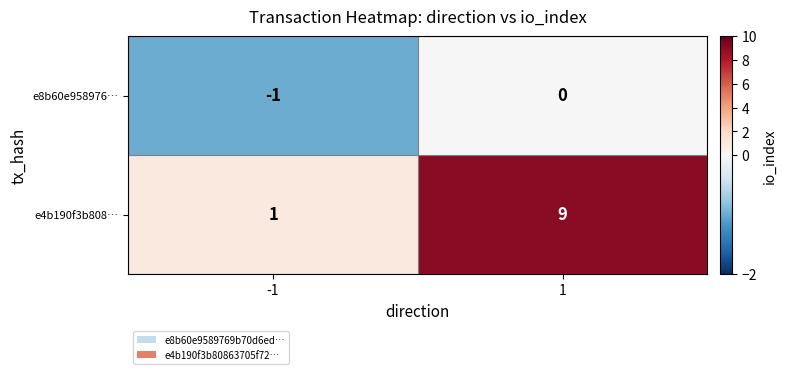

List the series in order of their peak value, lowest first.

e8b60e958976…, e4b190f3b808…